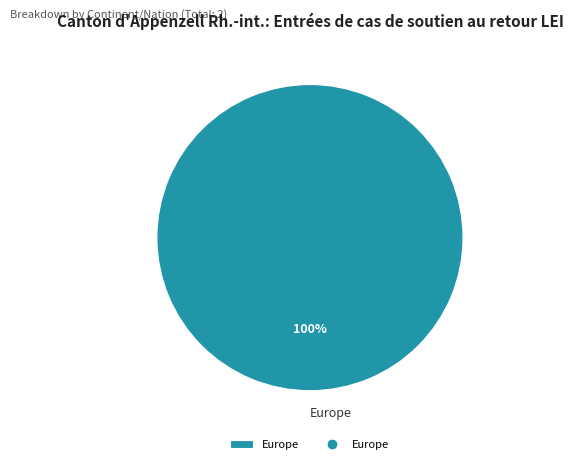

To the nearest percent, what percentage of the pie is Europe?

100%